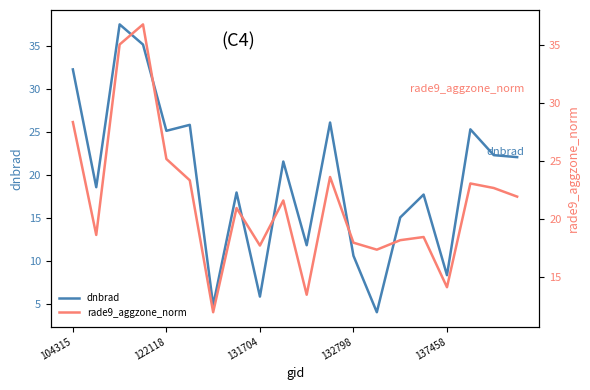

What is the spread (max minus min) of values at 6?

7.1